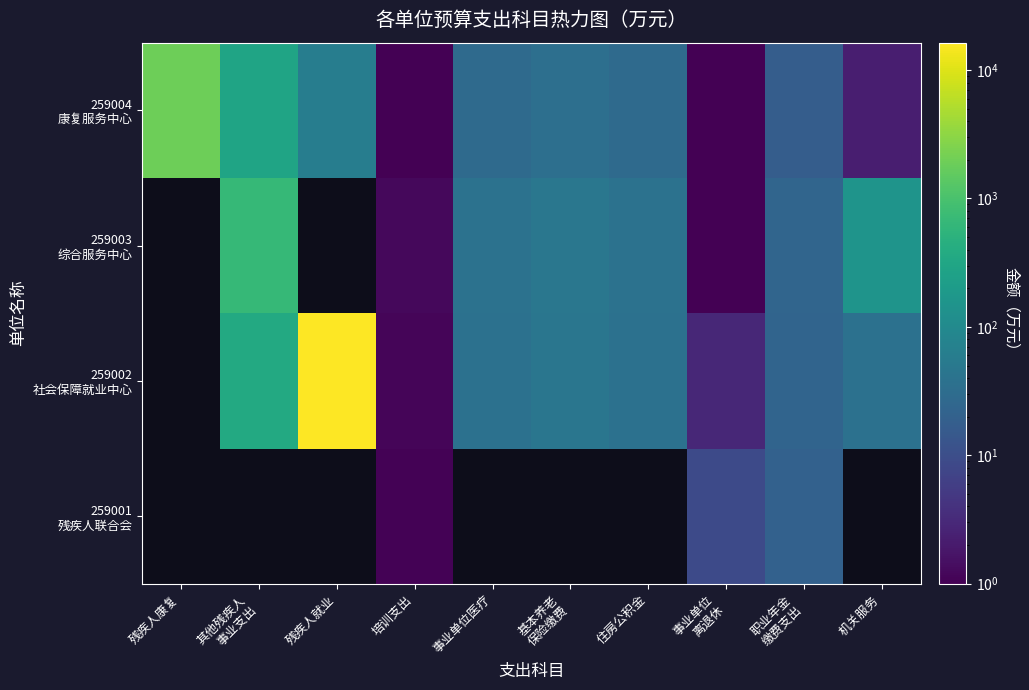

What is the difference between the second highest and minimum values in the 259002 社会保障就业中心 series?

367.6